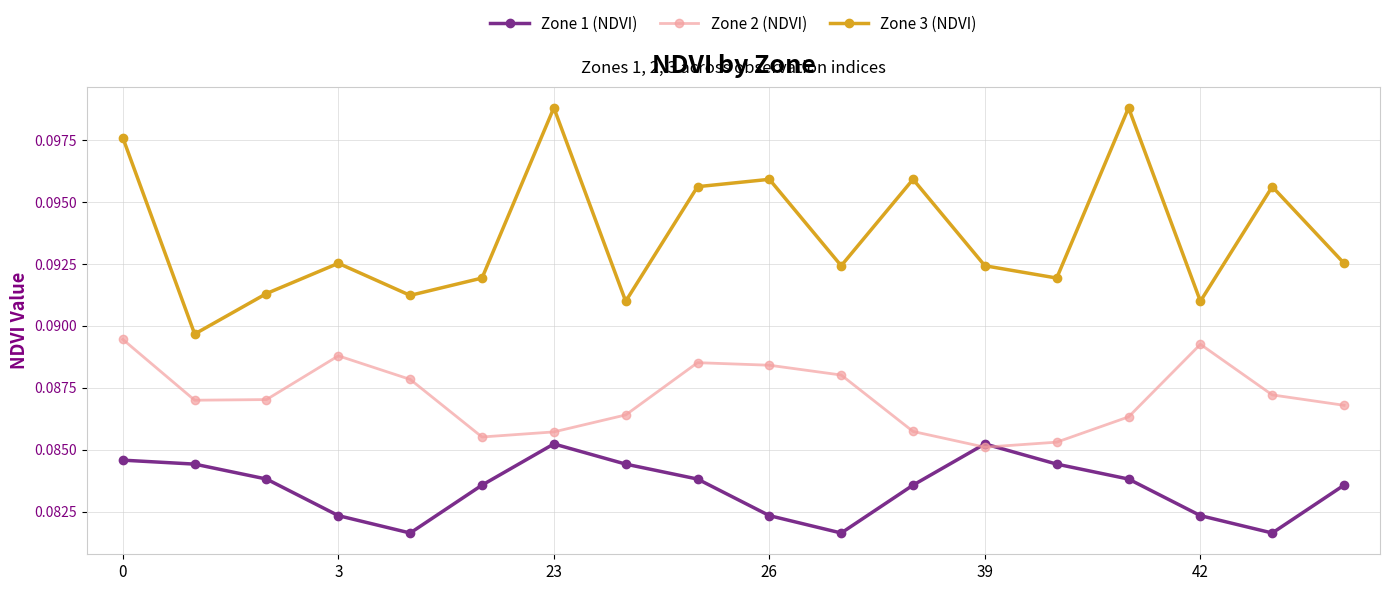

Which series has the largest range (max minus min)?

Zone 3 (NDVI)